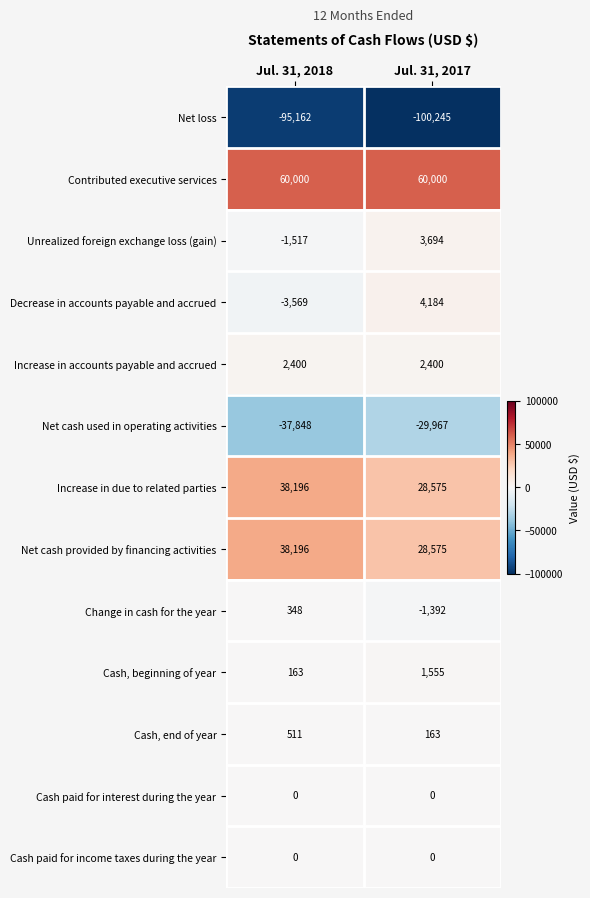

The value of Unrealized foreign exchange loss (gain) at Jul. 31, 2017 is 5715. True or false?

False